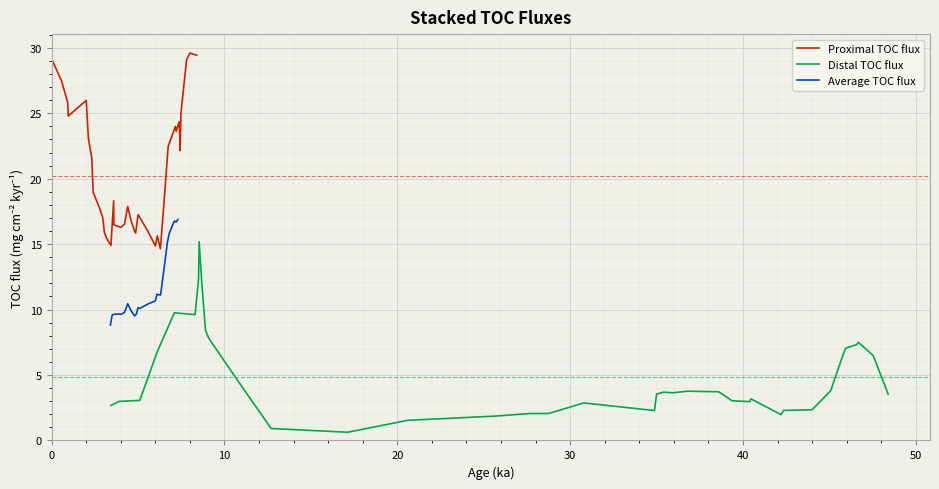

What is the maximum value for Proximal TOC flux?

29.6